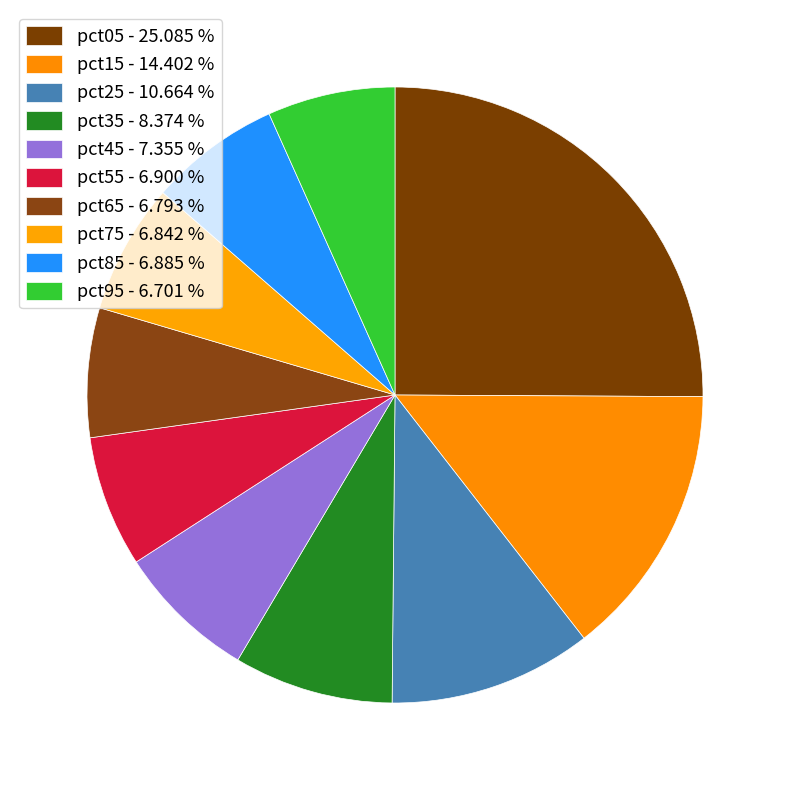

Count the number of slices in the pie.

10